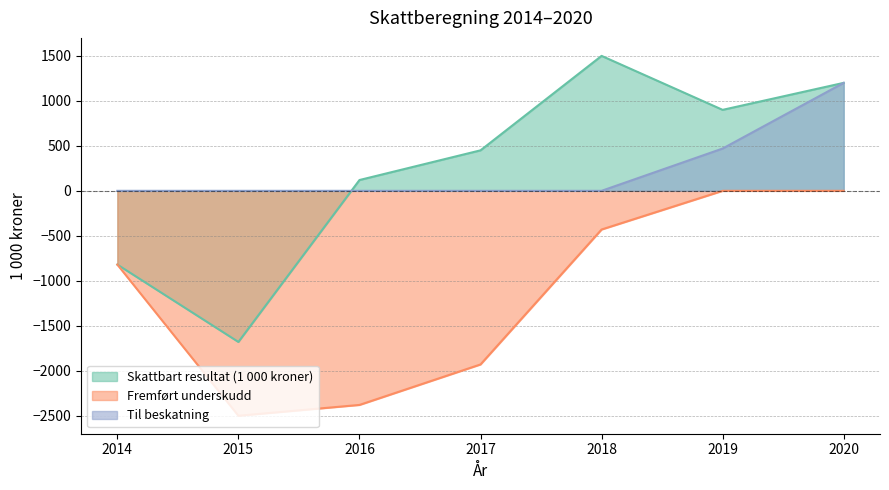

What is the difference between the second highest and second lowest values in the Til beskatning series?

470